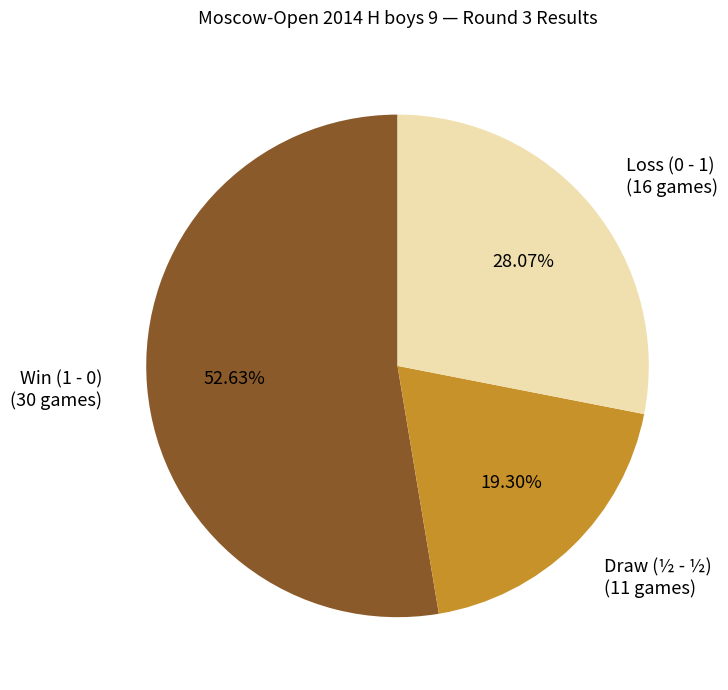

Which slice is the largest?

Win (1 - 0) (30 games)